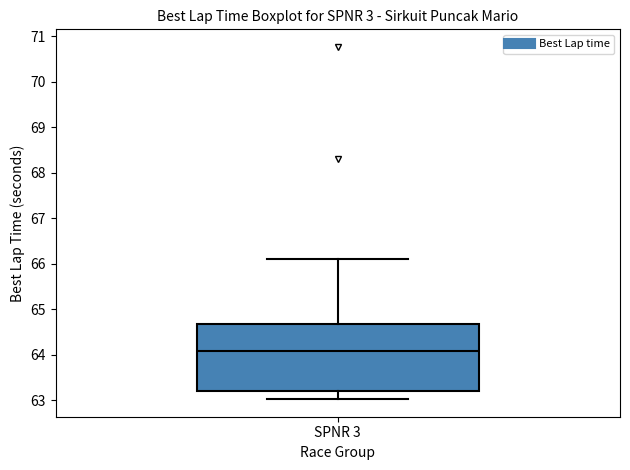

Transcribe this box plot: give where the median line is, the range the box spans, and where the two whiskers end, as read against the y-axis. The values are not printed on the chart, so give them approximately, as read against the axis.

median 64.1, box 63.2 to 64.7, whiskers 63.0 to 66.1